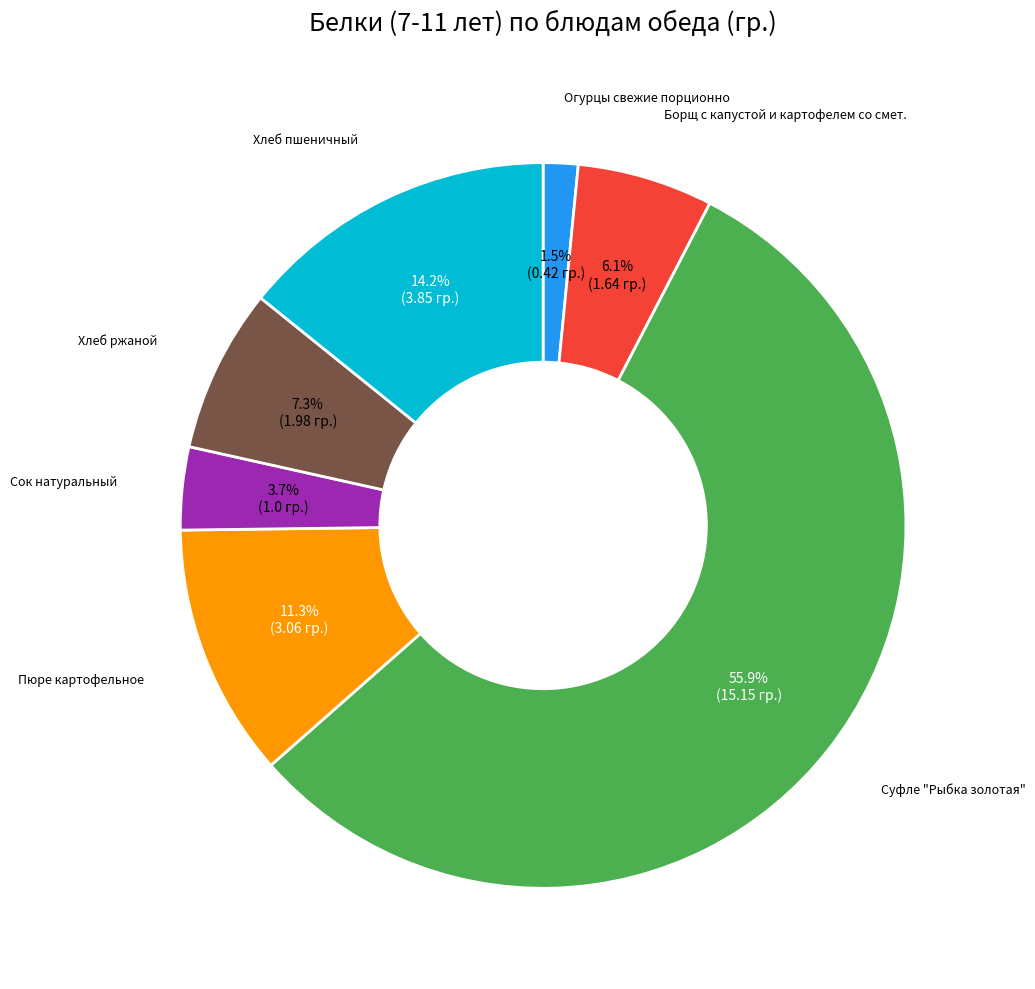

What is the majority slice?

Суфле "Рыбка золотая"